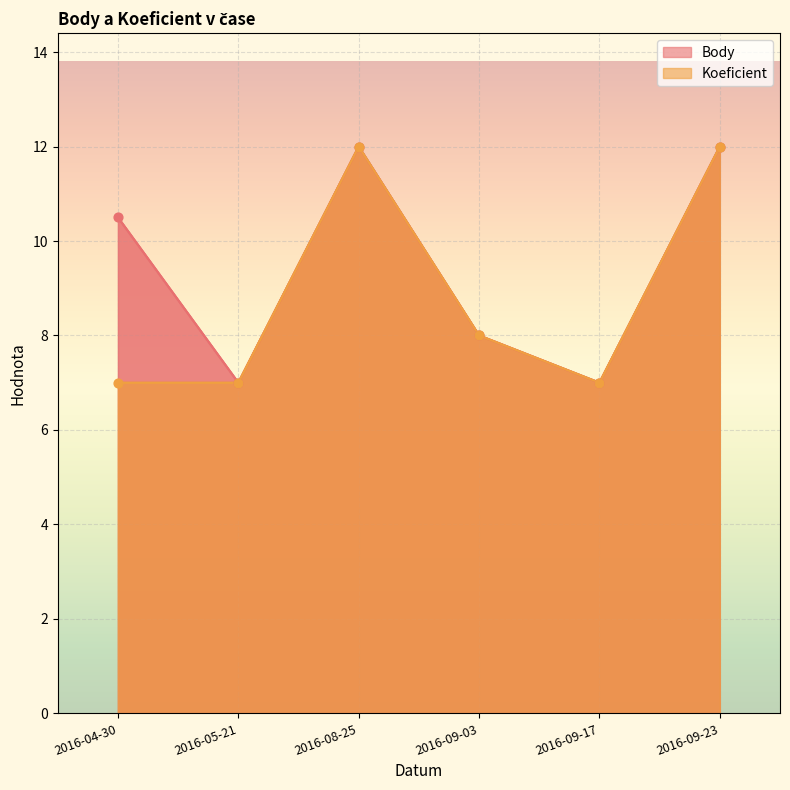

What is the total value across all series at 2016-04-30?

17.5